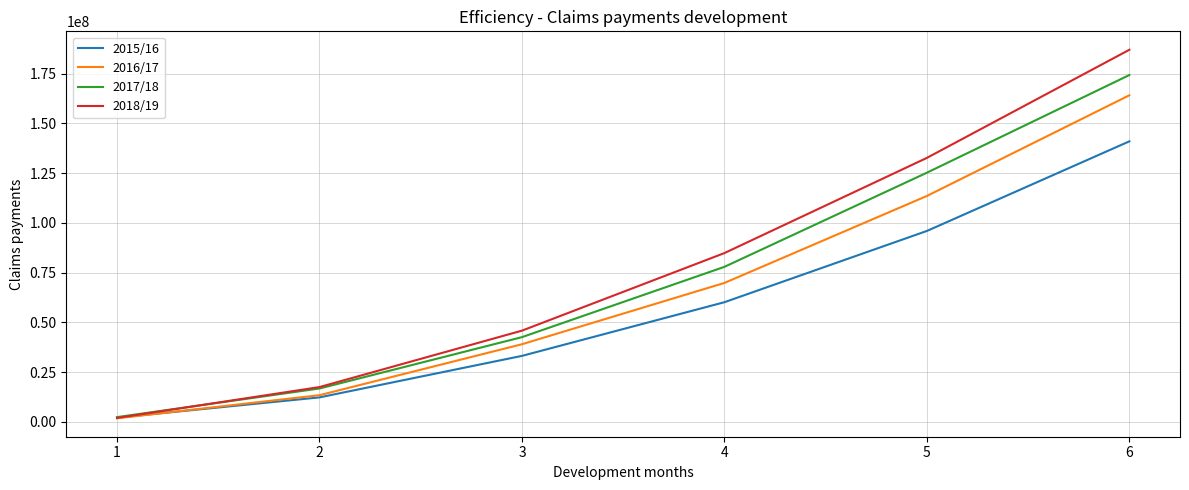

Where is 2017/18 nearest to the value 88369549?

4